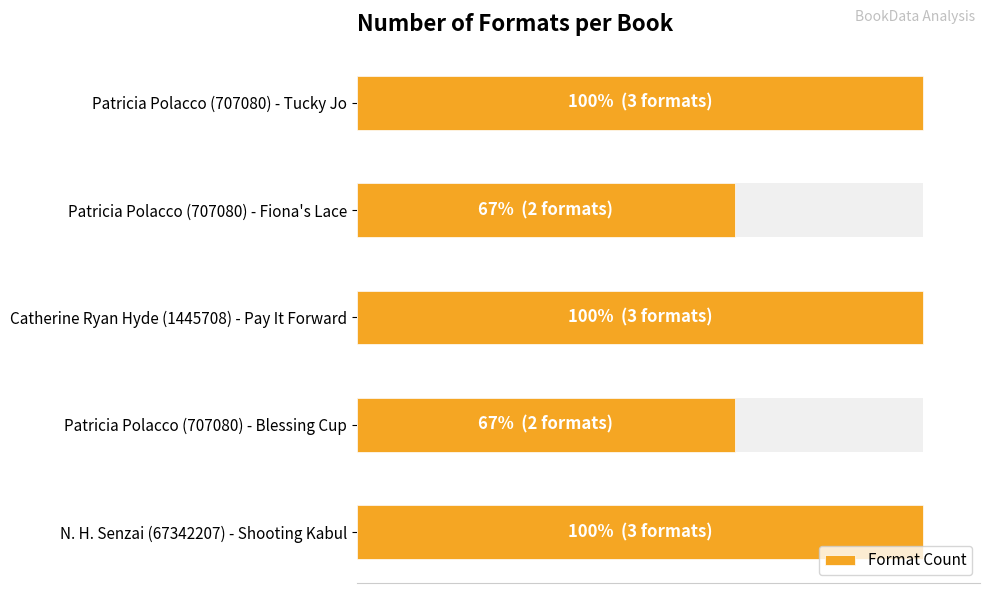

What is the difference between the maximum and minimum values?

1